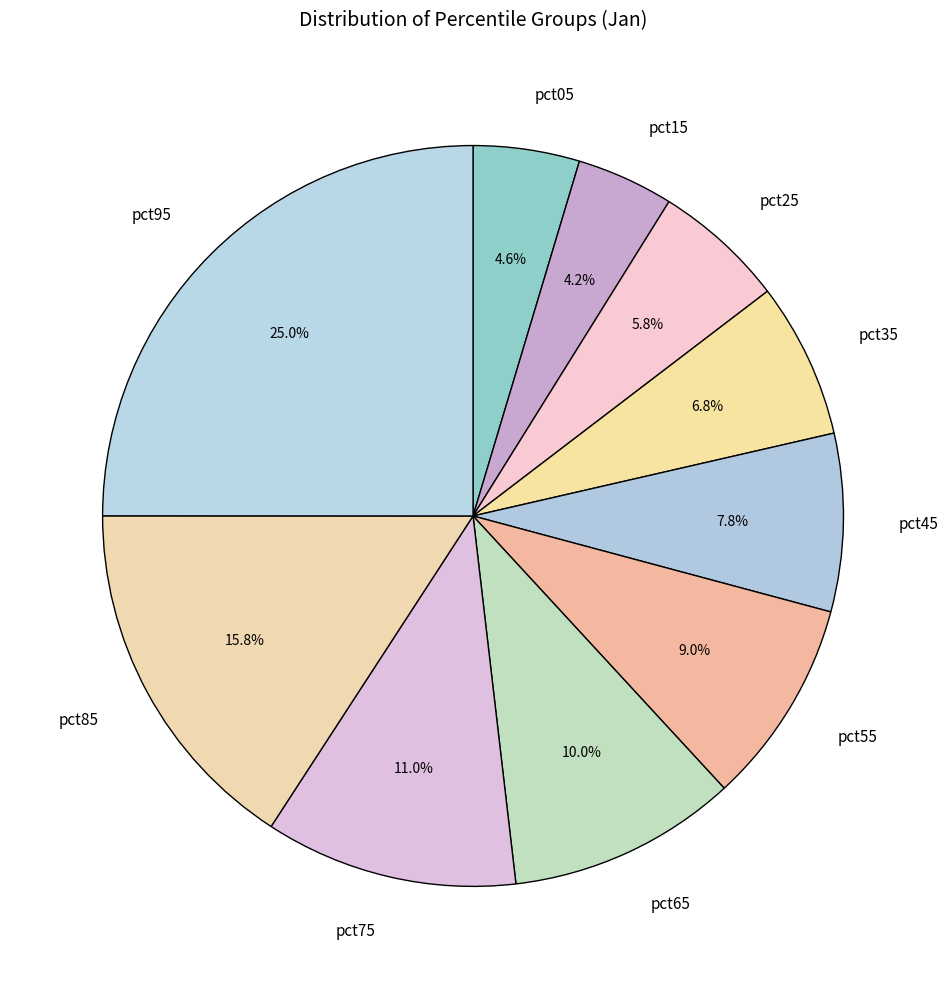

What portion of the pie excludes pct35?

93.2%